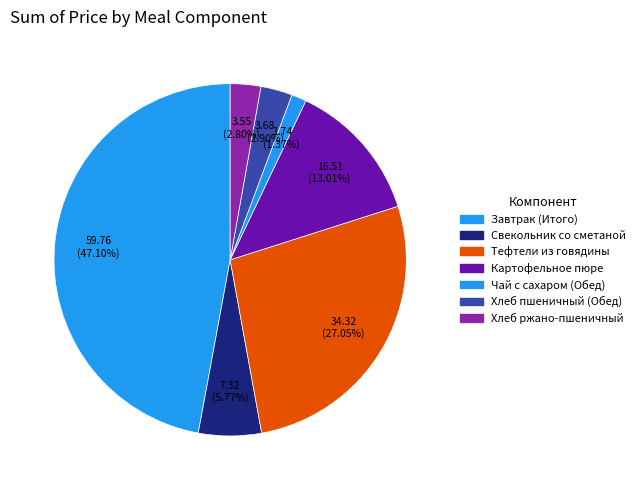

How many segments does this pie chart have?

7